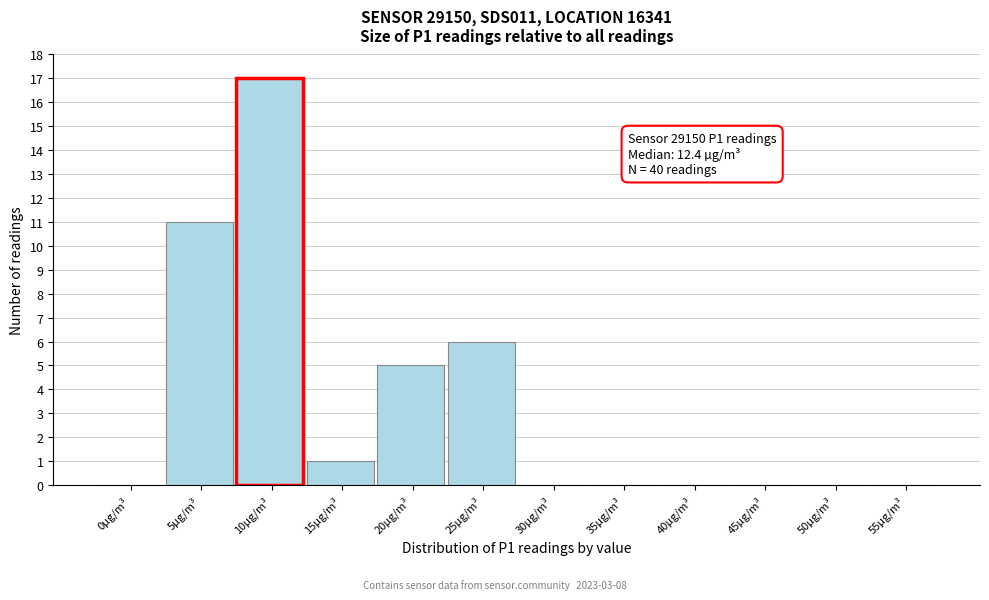

Reading right to left, list all the values displayed in this chart.

55µg/m³=0	50µg/m³=0	45µg/m³=0	40µg/m³=0	35µg/m³=0	30µg/m³=0	25µg/m³=6	20µg/m³=5	15µg/m³=1	10µg/m³=17	5µg/m³=11	0µg/m³=0